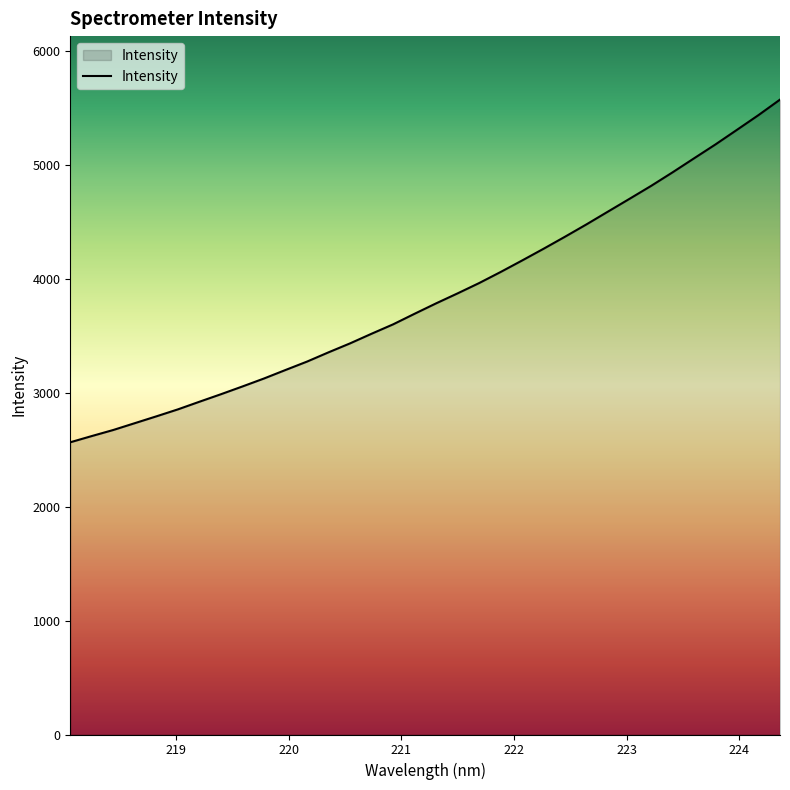

How many values are below 3782?

17